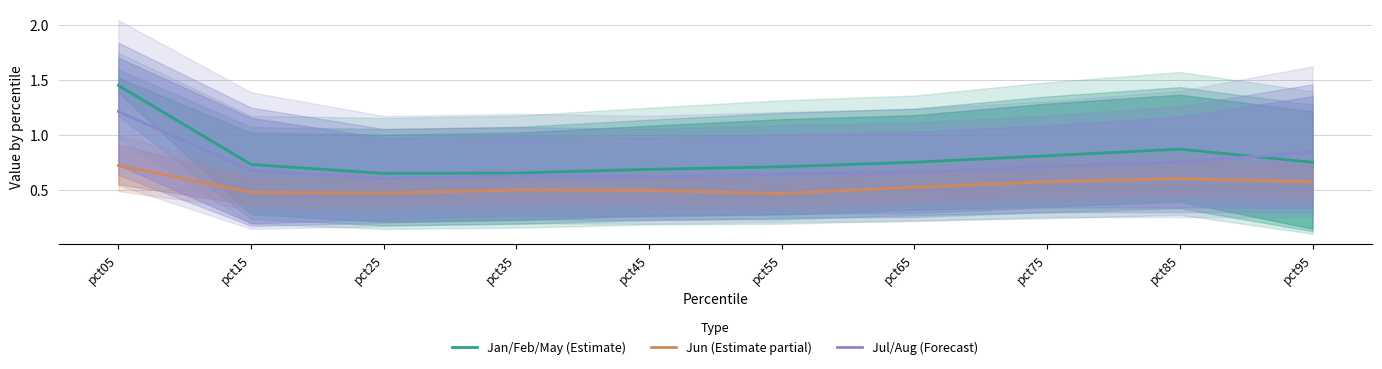

At which label does Jan/Feb/May (Estimate) reach its minimum?

pct25